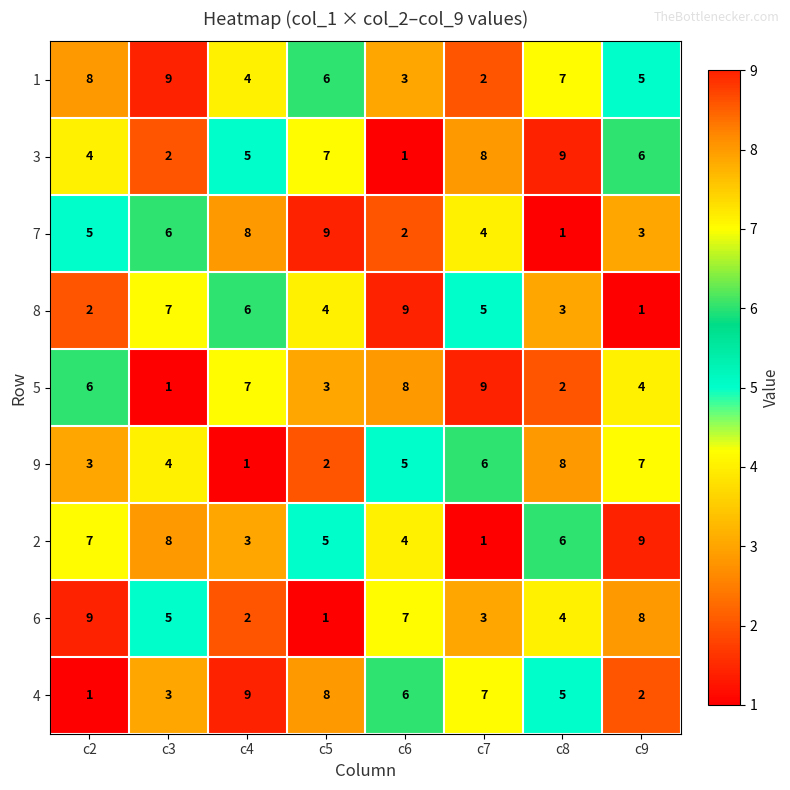

Count the number of data series in this chart.

9